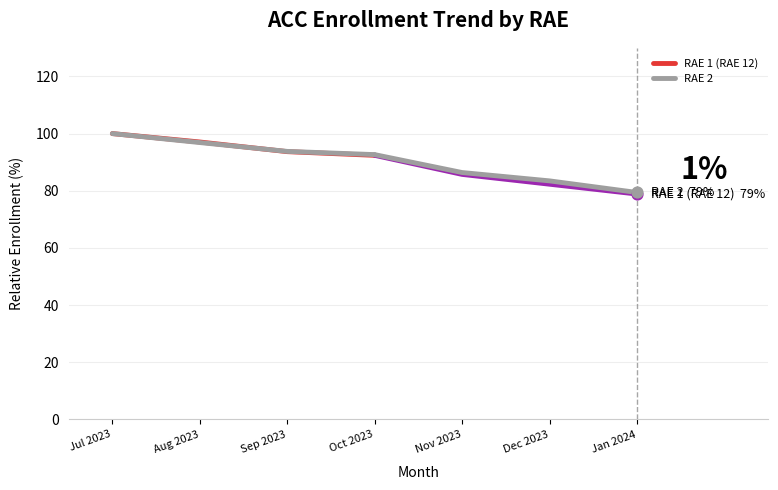

What are all the series names shown in the legend?

RAE 1 (RAE 12), RAE 2